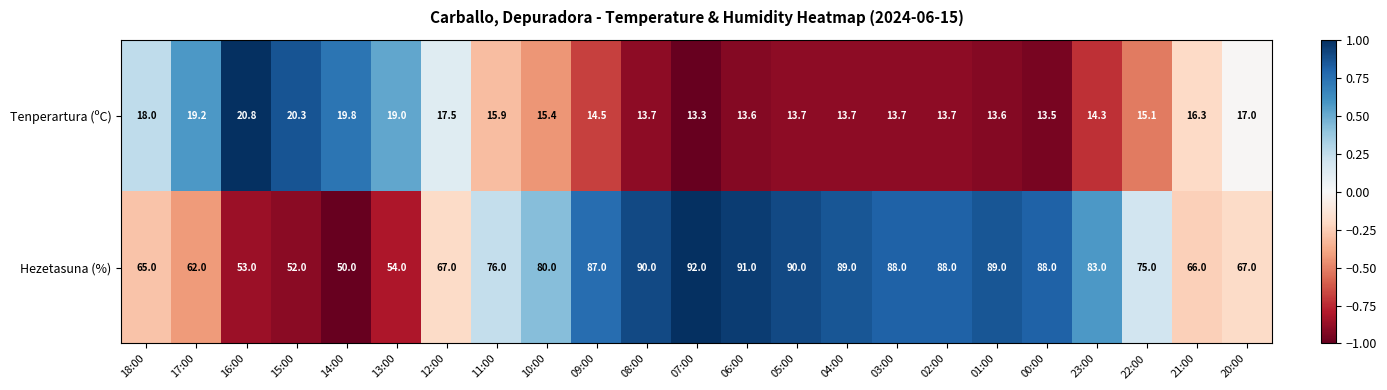

Which category has the lowest value across all series?

07:00